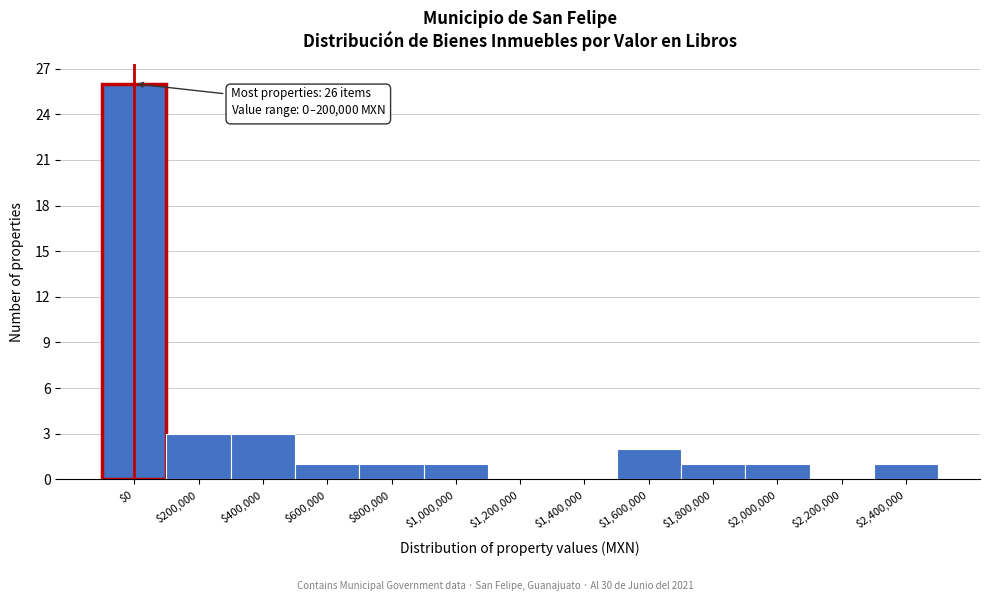

At which category does the chart reach its peak across all series?

$0